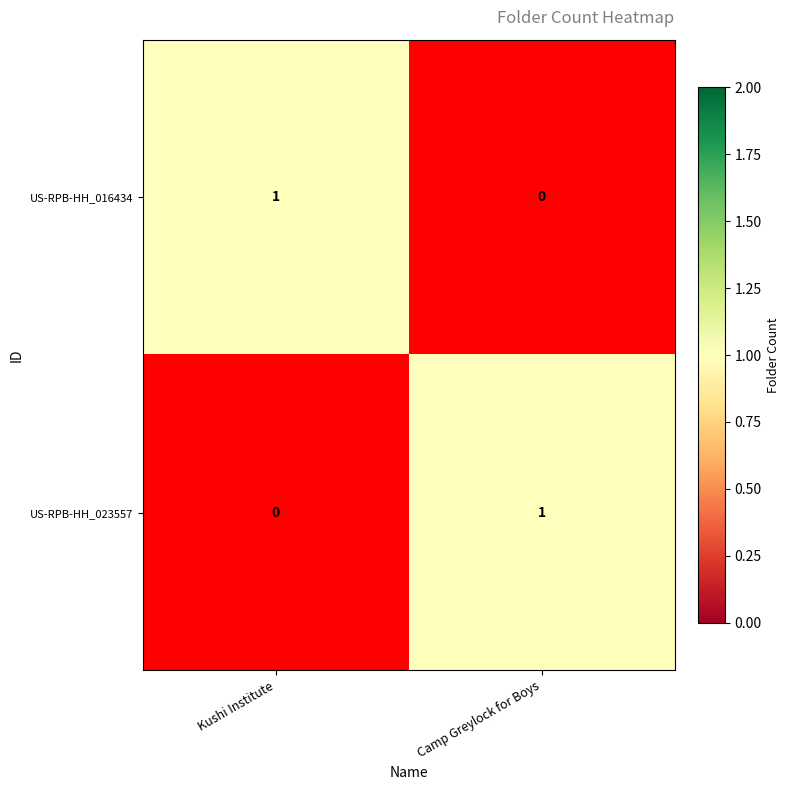

How many categories are shown in the chart?

2